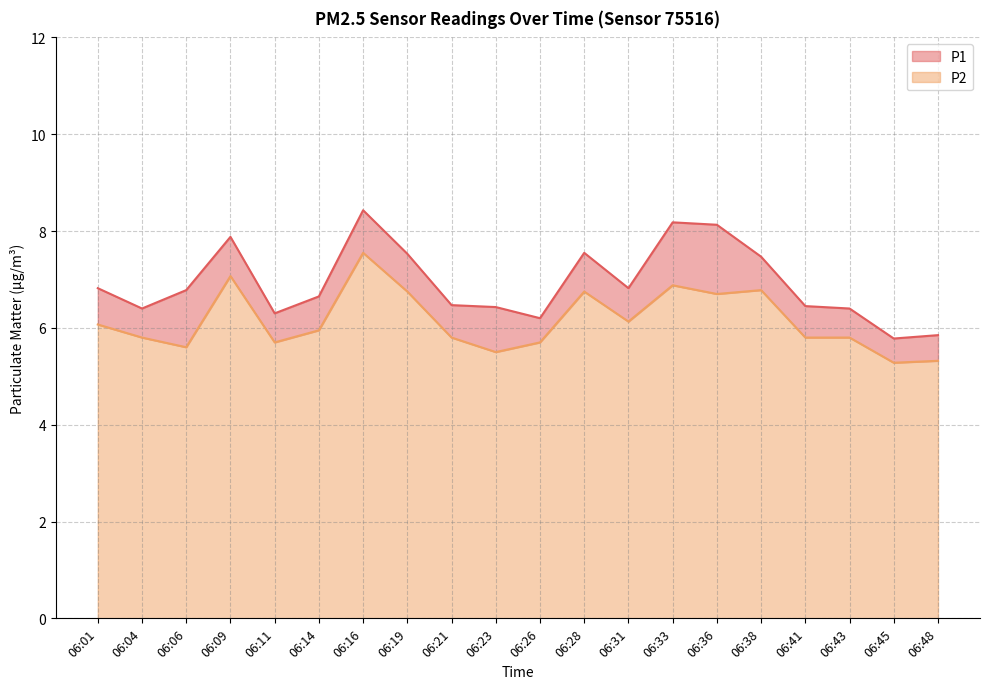

True or false: P2 and P1 cross at least once.

False